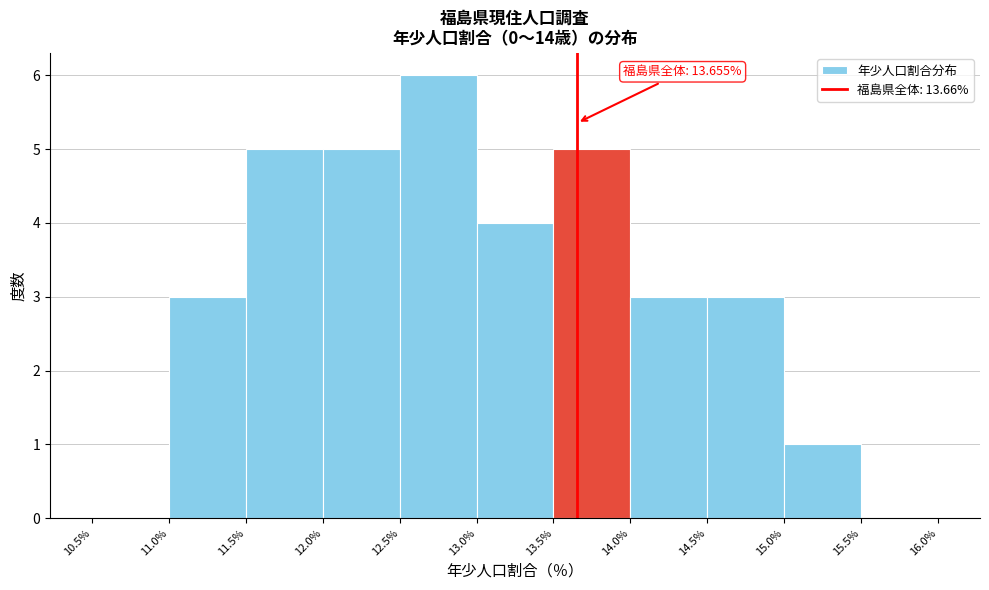

Which range on the x-axis has the tallest bar?

12.5% to 13.0%